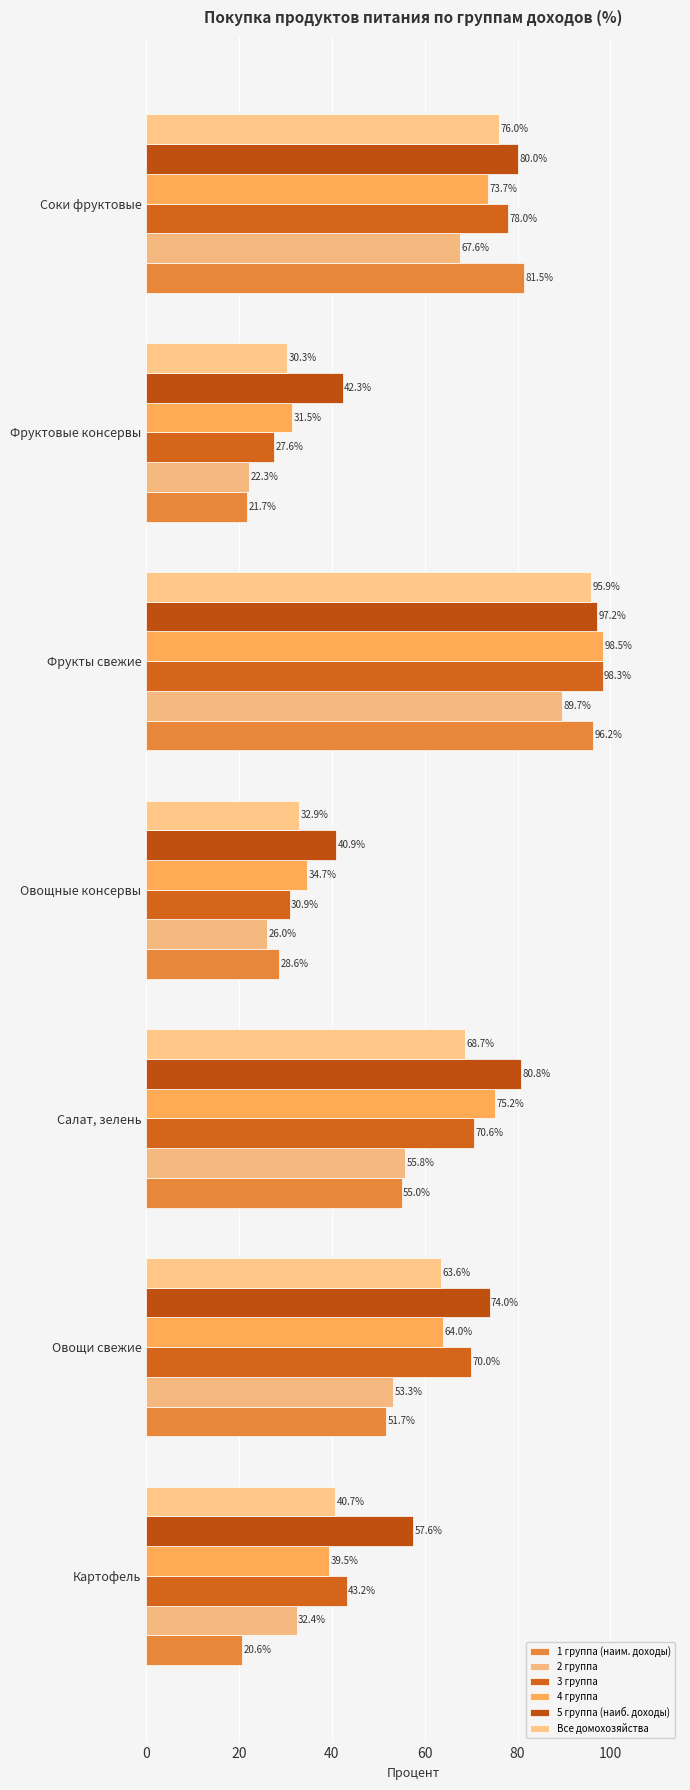

What is the lowest value of the 3 группа series?

27.6